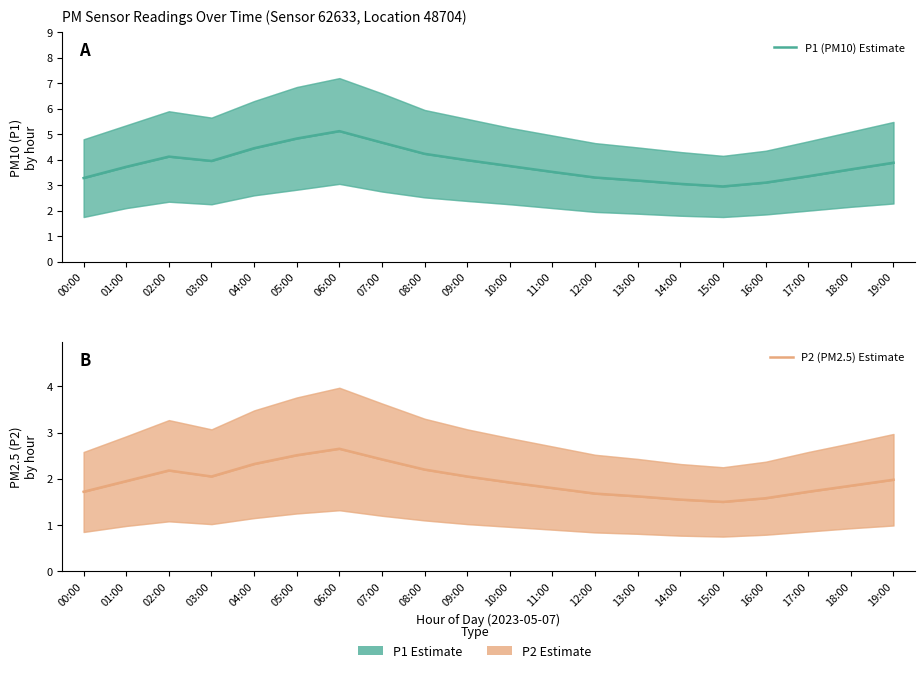

True or false: P2 (PM2.5) Estimate and P1 (PM10) Estimate cross at least once.

False